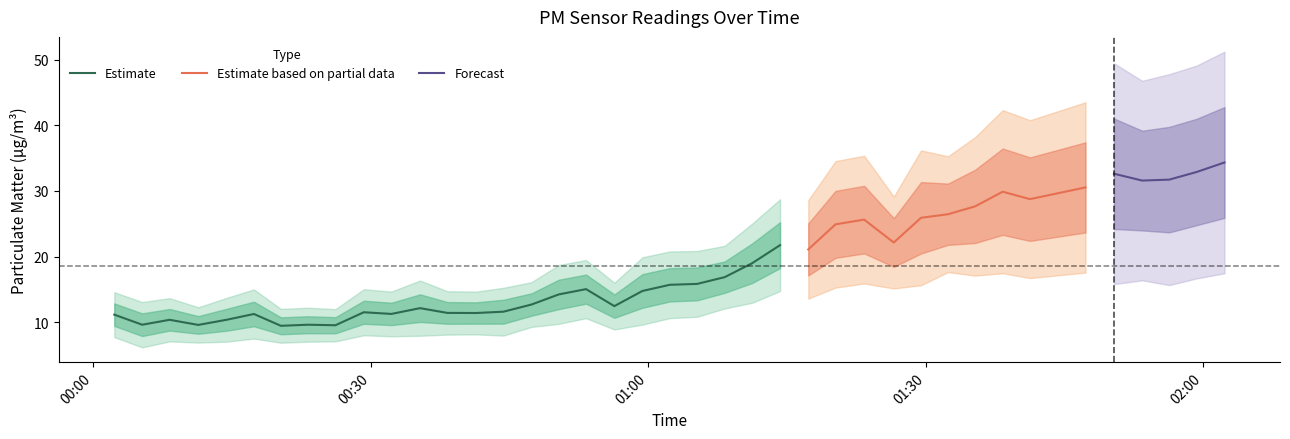

What is the highest value of the Estimate series?

21.7